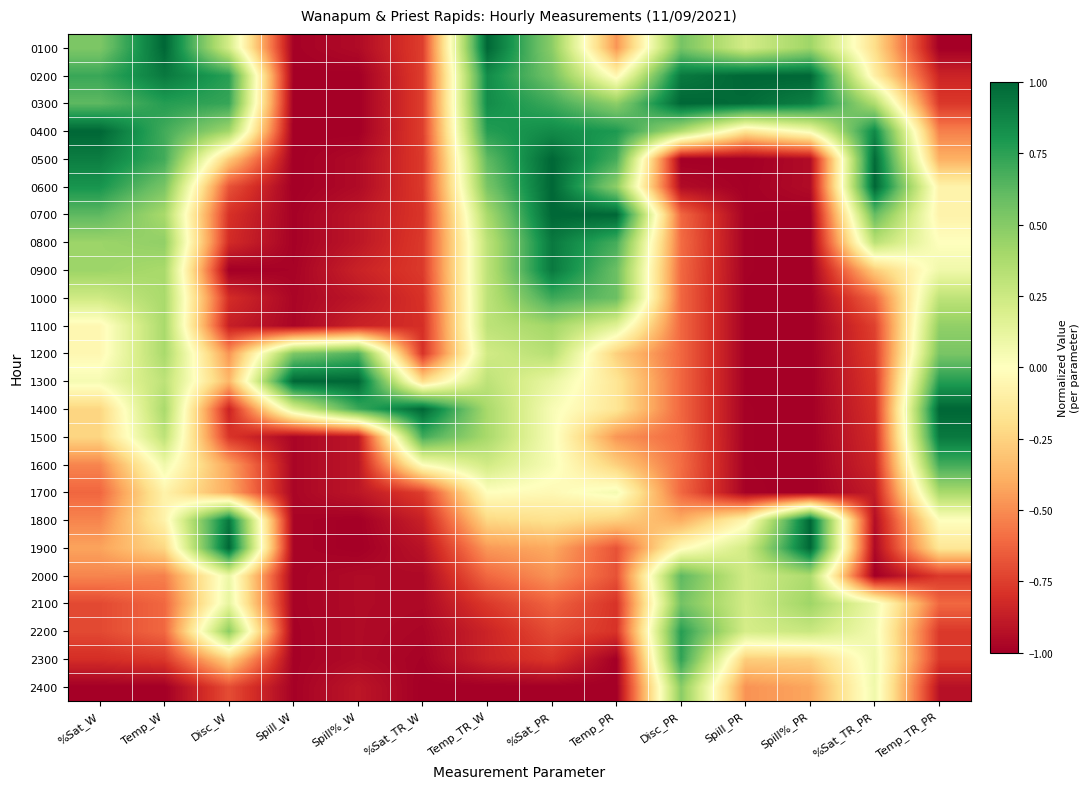

What is the maximum value shown in the chart?

1.0